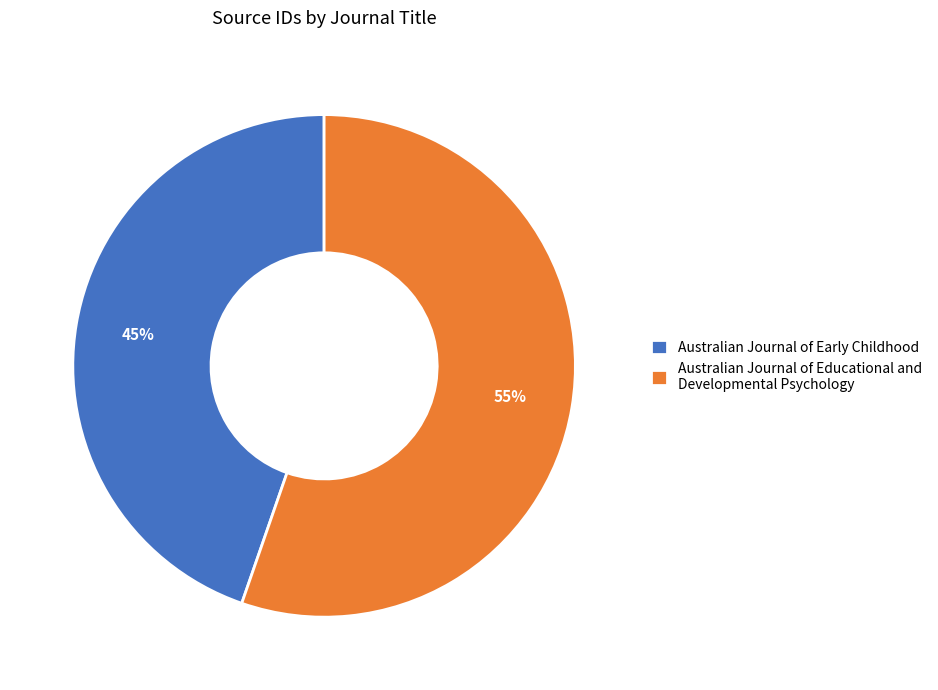

Rank the categories by value from lowest to highest.

Australian Journal of Early Childhood, Australian Journal of Educational and Developmental Psychology